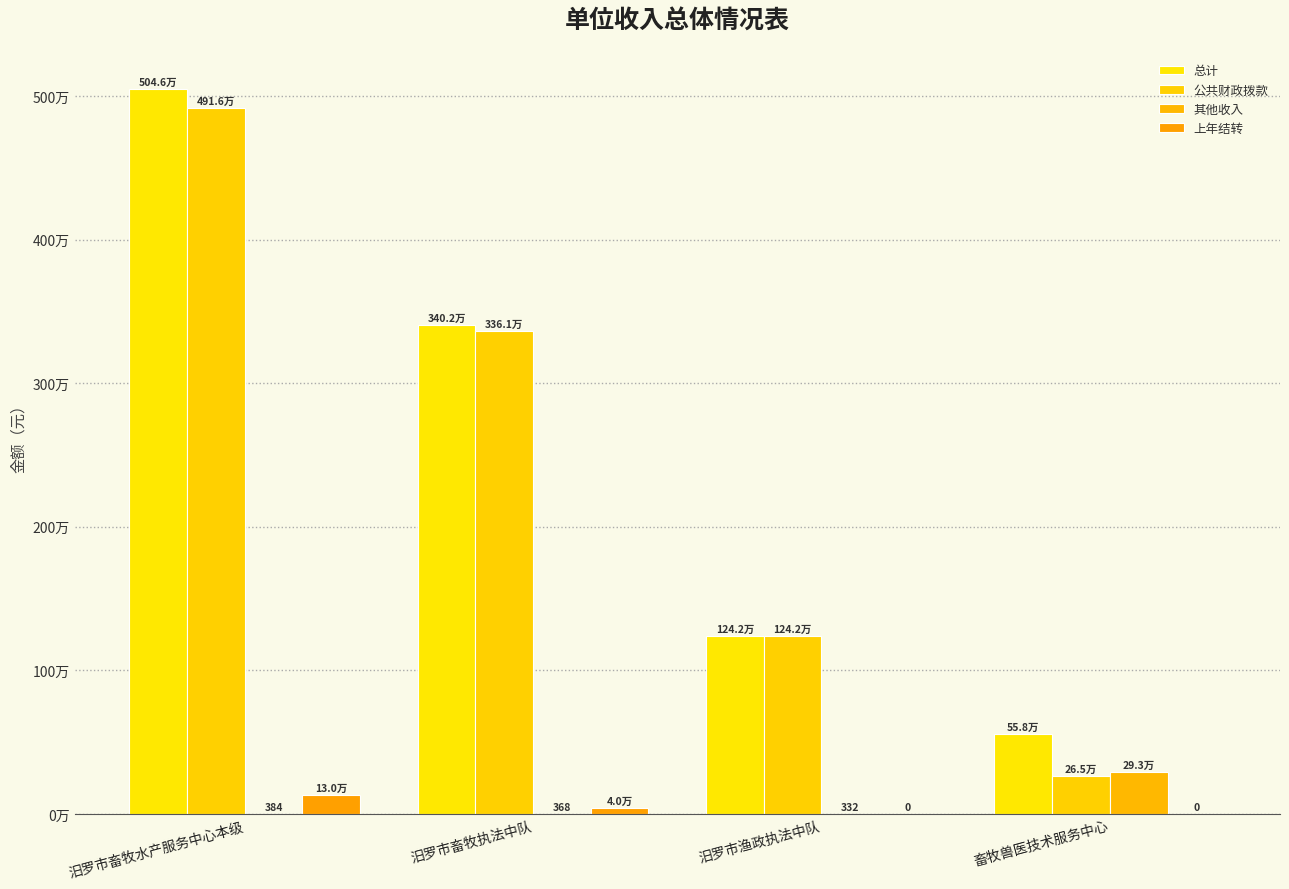

Is the value of 上年结转 at 汨罗市畜牧水产服务中心本级 greater than the value of 公共财政拨款 at 汨罗市畜牧执法中队?

No